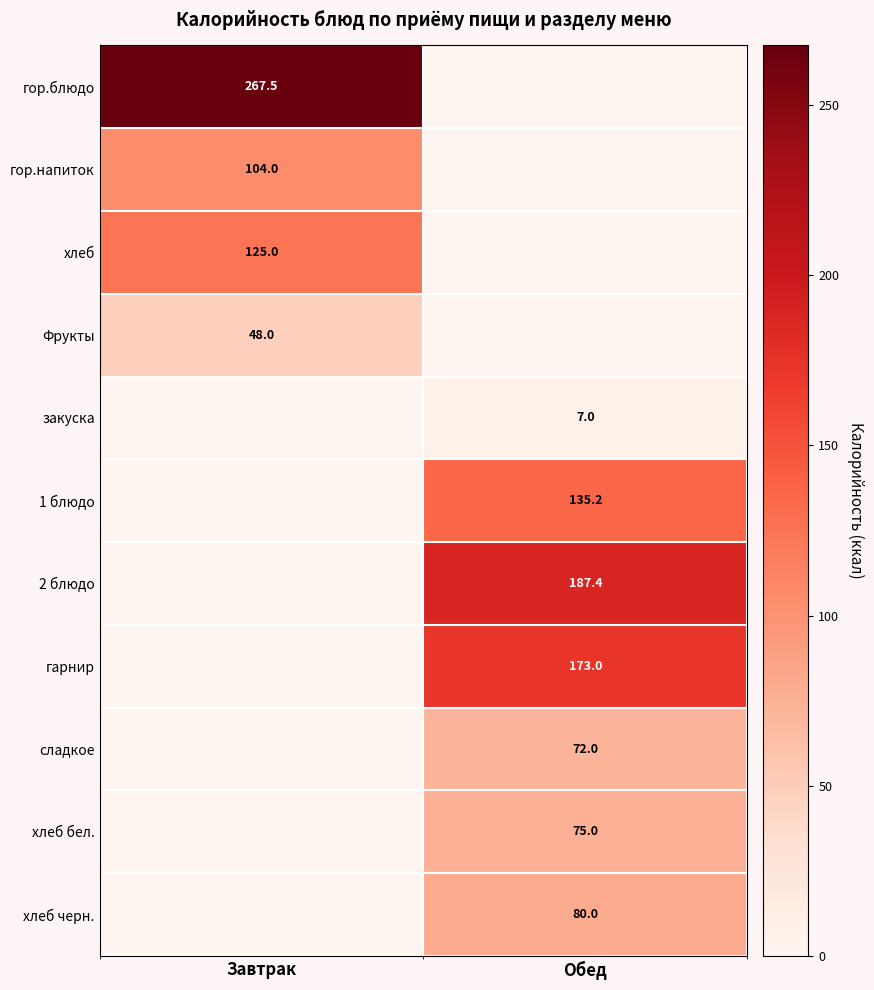

The Фрукты series shows 26.5 at Завтрак. True or false?

False